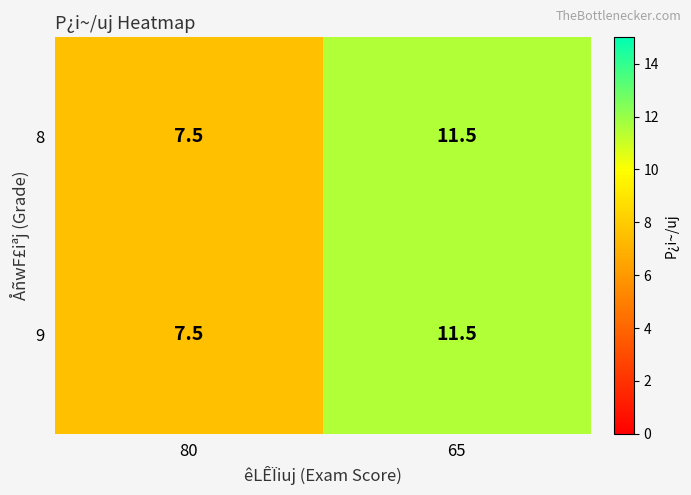

Rank the categories by 8 value from lowest to highest.

80, 65